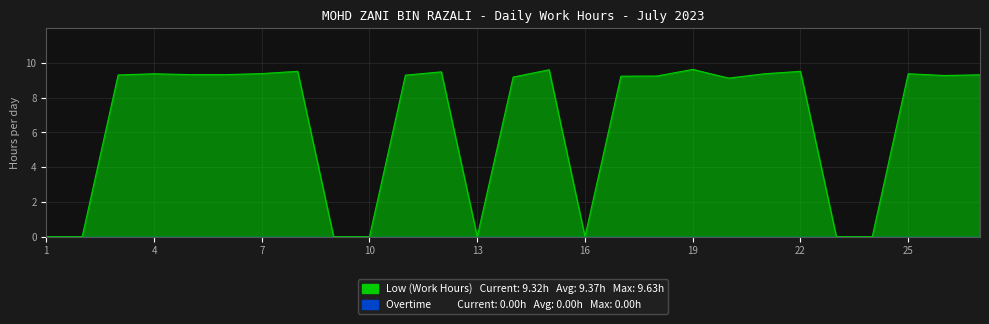

Reading left to right, what are all the values shown in this chart?

1=0.0	2=0.0	3=9.3	4=9.4	5=9.3	6=9.3	7=9.4	8=9.5	9=0.0	10=0.0	11=9.3	12=9.5	13=0.0	14=9.2	15=9.6	16=0.0	17=9.2	18=9.2	19=9.6	20=9.1	21=9.4	22=9.5	23=0.0	24=0.0	25=9.4	26=9.3	27=9.3